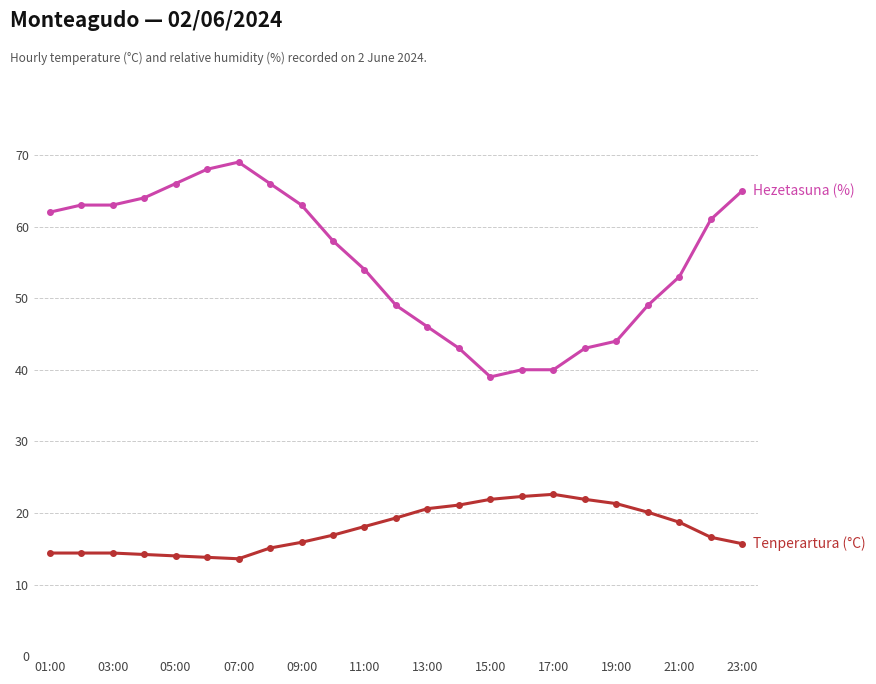

How many distinct data groups are displayed?

2